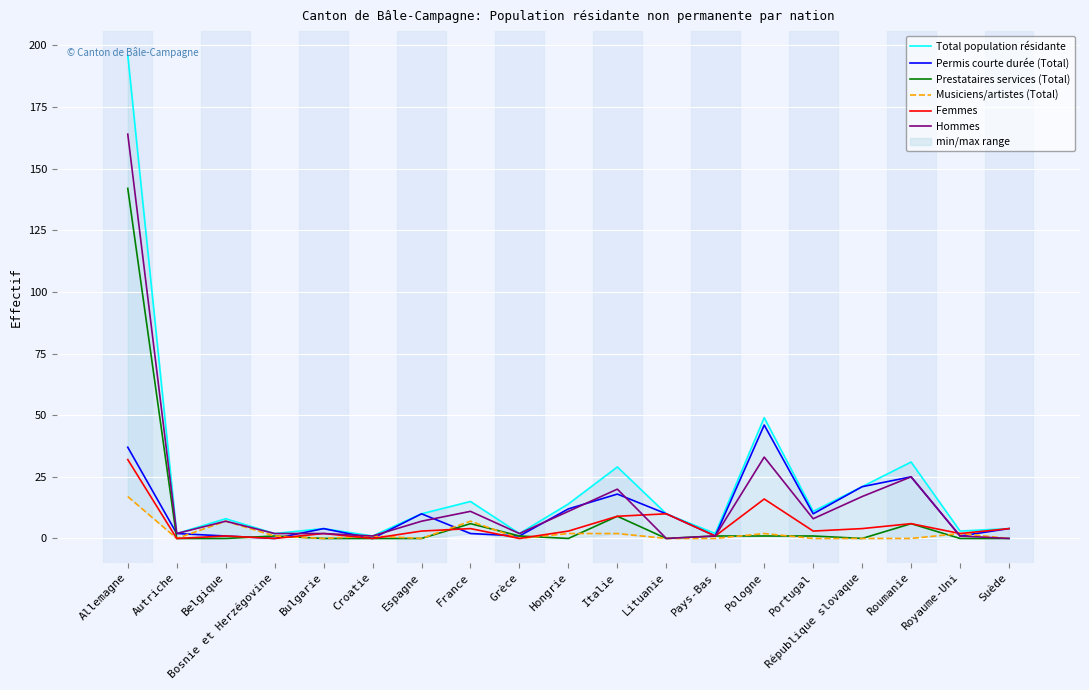

What are all the series names shown in the legend?

Total population résidante, Permis courte durée (Total), Prestataires services (Total), Musiciens/artistes (Total), Femmes, Hommes